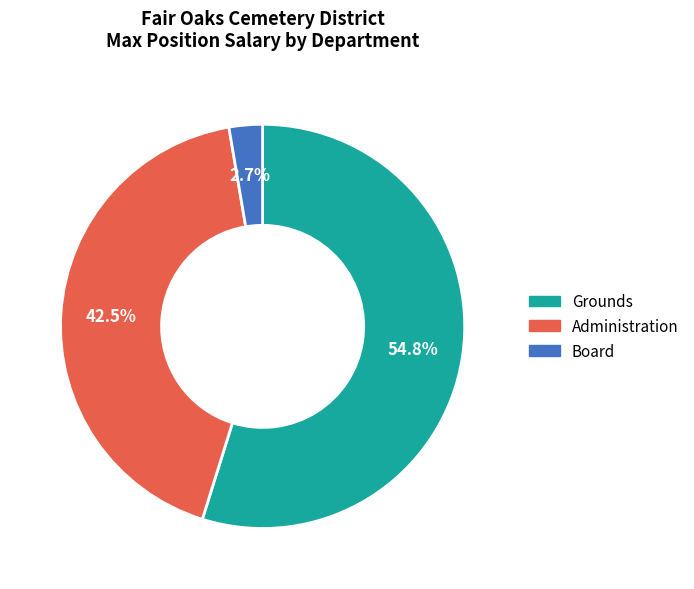

Does any single category account for the majority?

Yes